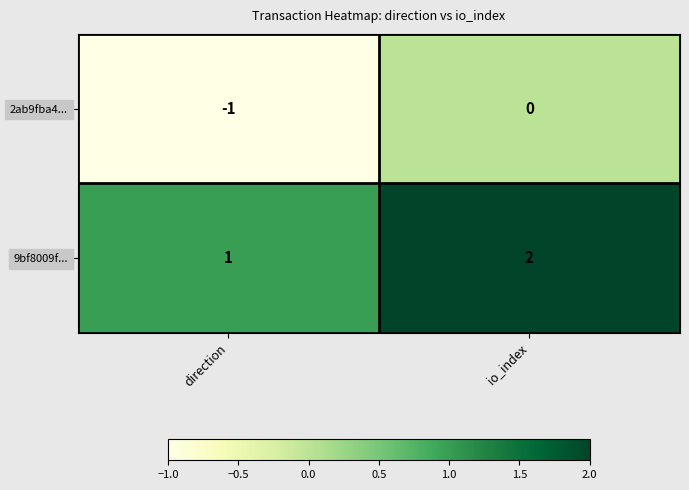

Rank the series at direction from highest to lowest value.

9bf8009f..., 2ab9fba4...